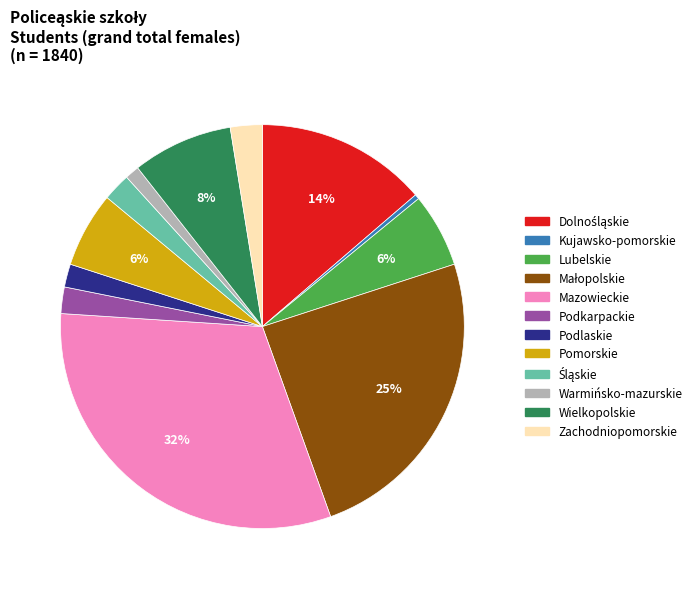

To the nearest percent, what is the combined percentage of Pomorskie and Wielkopolskie?

14%